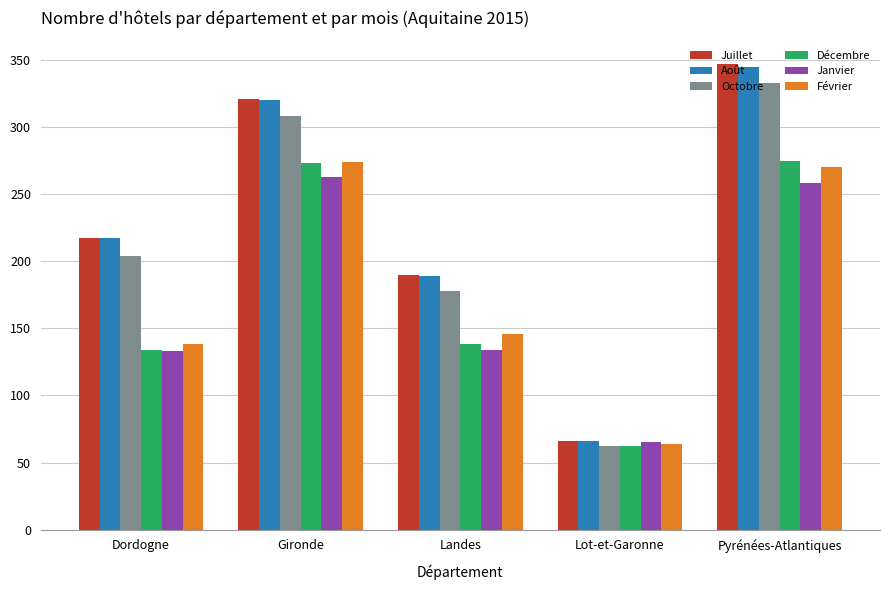

Rank the categories by Juillet value from lowest to highest.

Lot-et-Garonne, Landes, Dordogne, Gironde, Pyrénées-Atlantiques